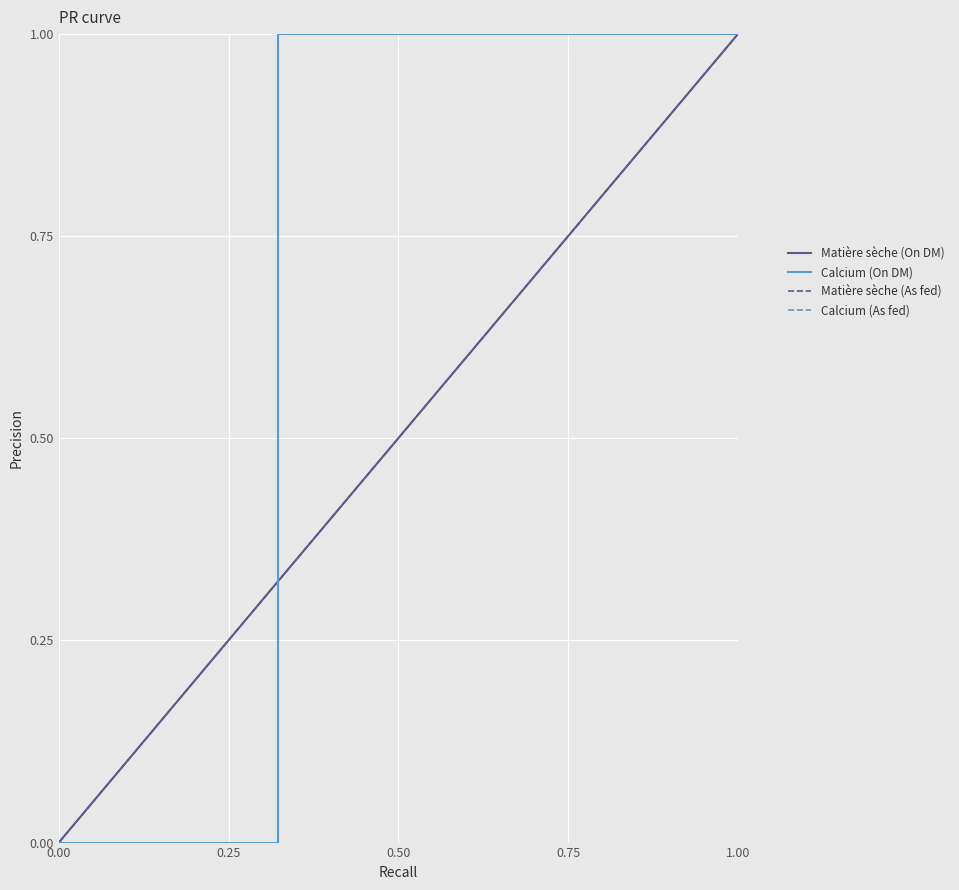

List the series in order of their peak value, highest first.

Matière sèche (On DM), Calcium (On DM), Matière sèche (As fed), Calcium (As fed)